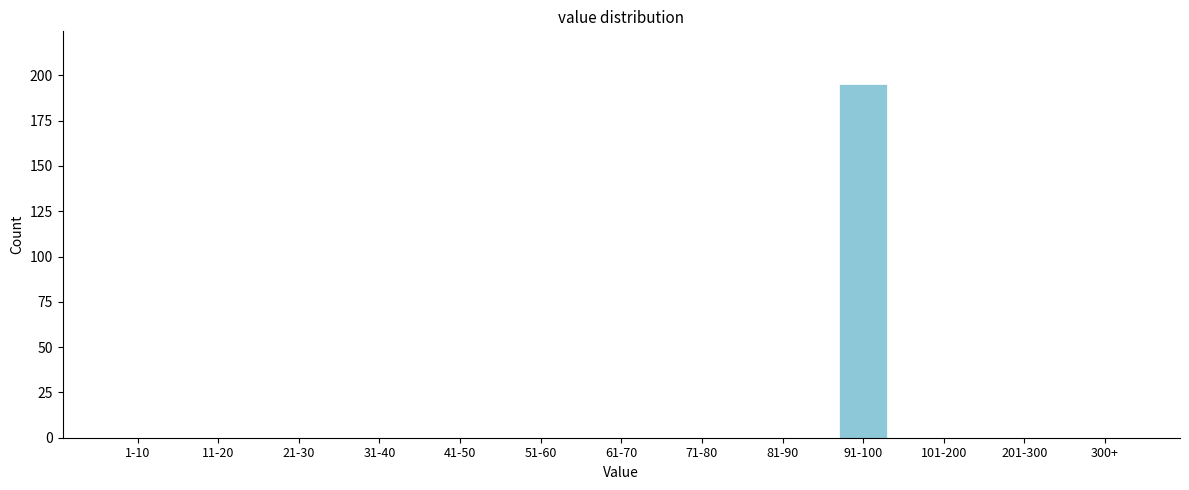

Reading left to right, extract all data points from this chart.

1-10=0	11-20=0	21-30=0	31-40=0	41-50=0	51-60=0	61-70=0	71-80=0	81-90=0	91-100=195	101-200=0	201-300=0	300+=0